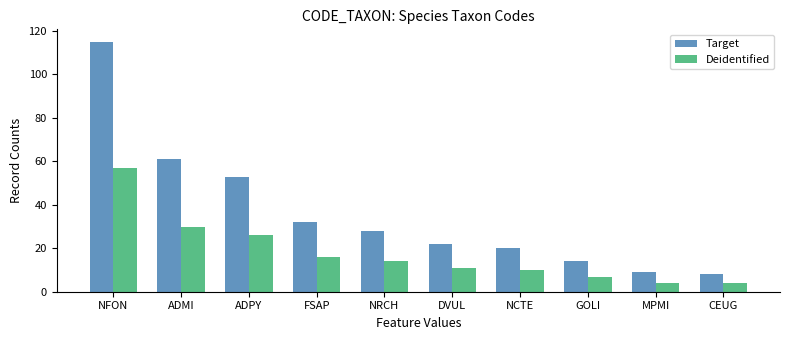

List the series in order of their peak value, lowest first.

Deidentified, Target